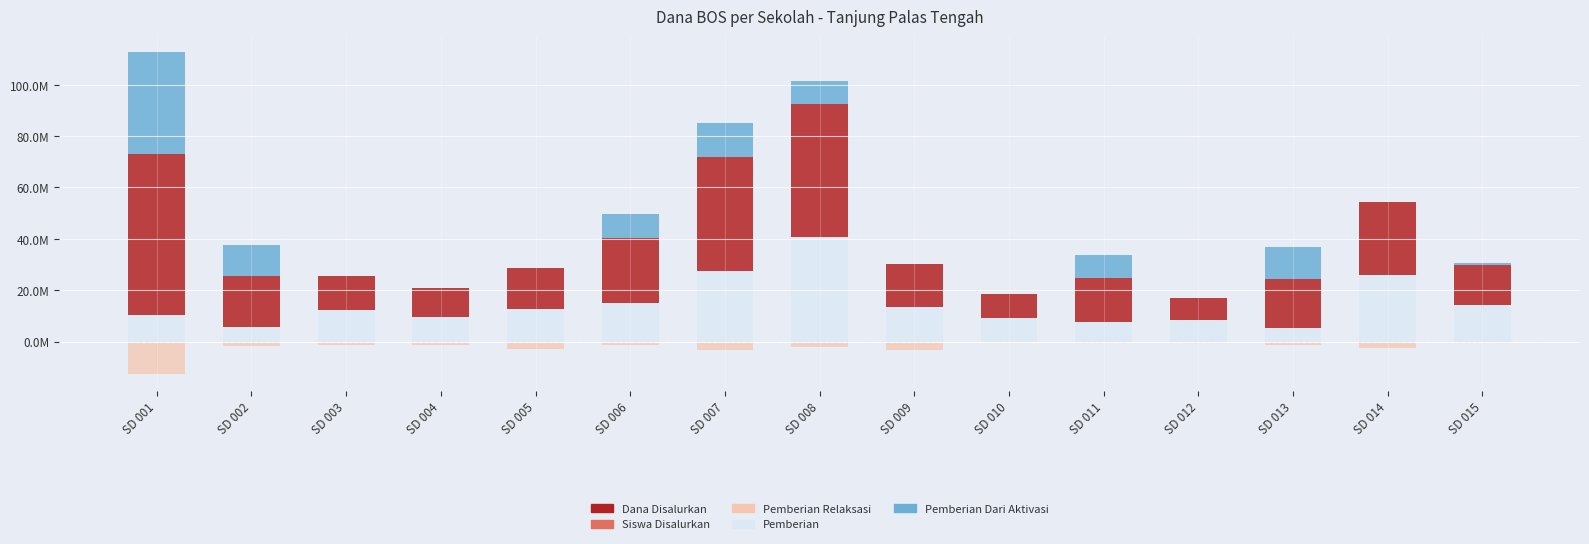

At which category is the sum across all series the highest?

SD 001